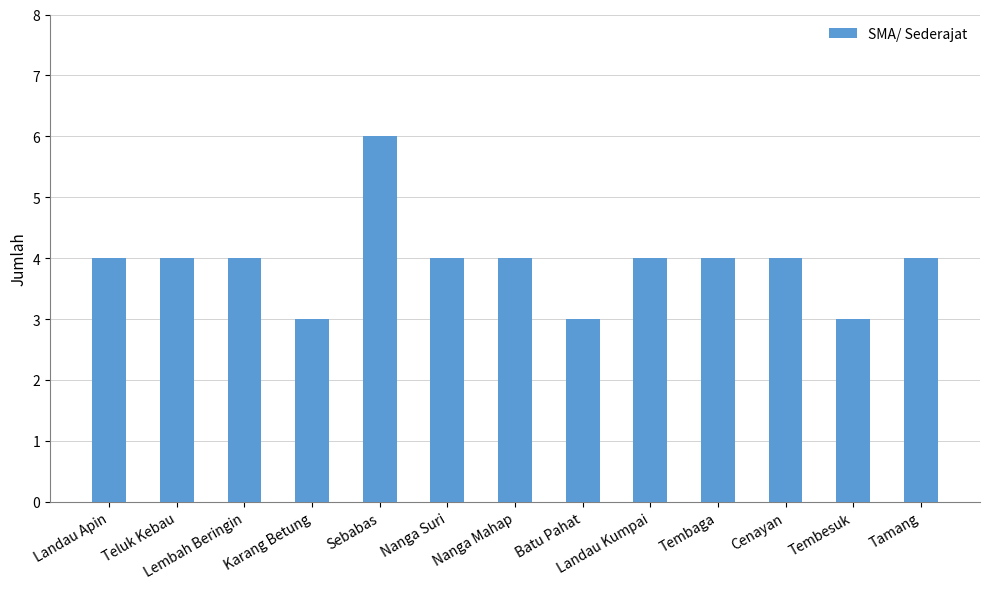

What is the change in value from Batu Pahat to Landau Kumpai?

+1